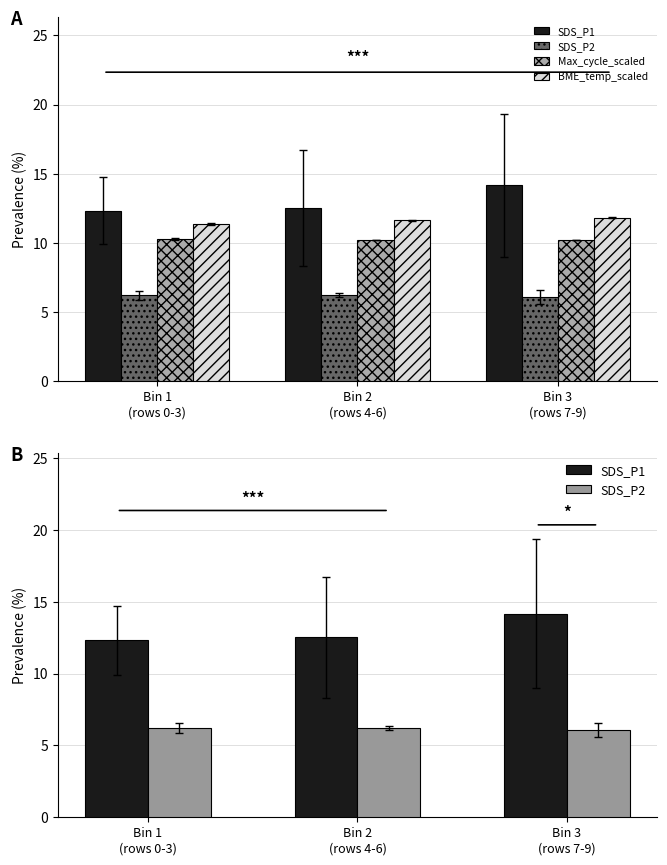

Rank the categories by SDS_P2 value from highest to lowest.

Bin 1
(rows 0-3), Bin 2
(rows 4-6), Bin 3
(rows 7-9)